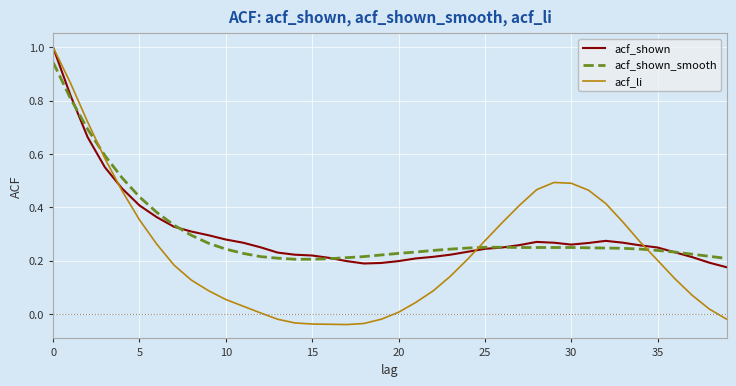

Which series has the largest range (max minus min)?

acf_li